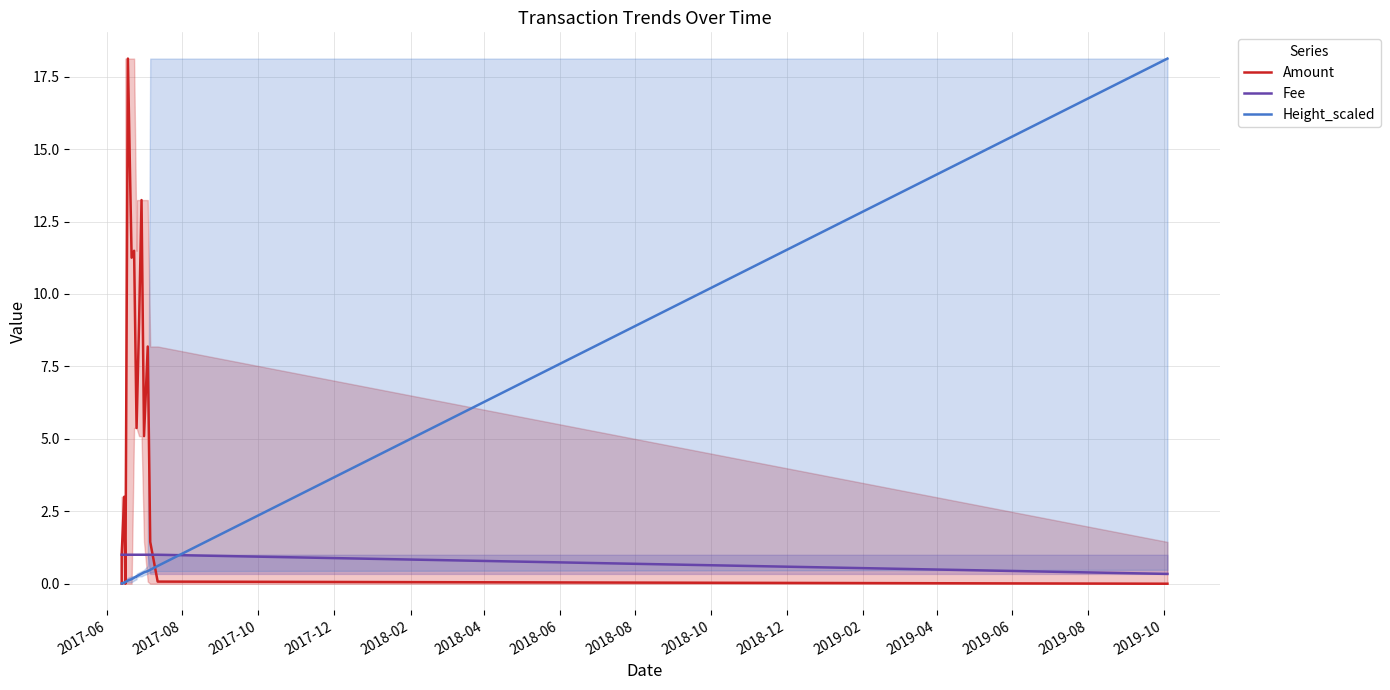

Which series ends up on top after the final intersection of Fee and Amount?

Fee